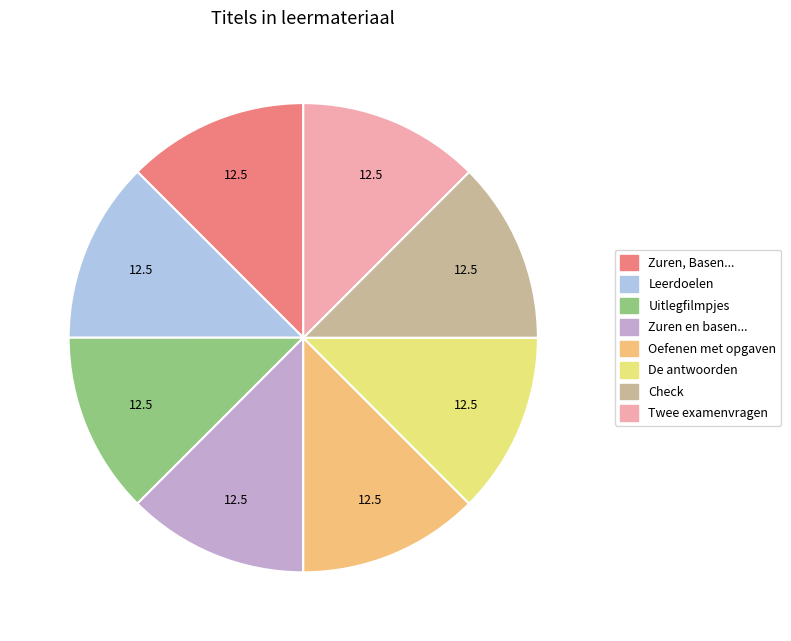

Is there any slice that represents more than half of the pie?

No